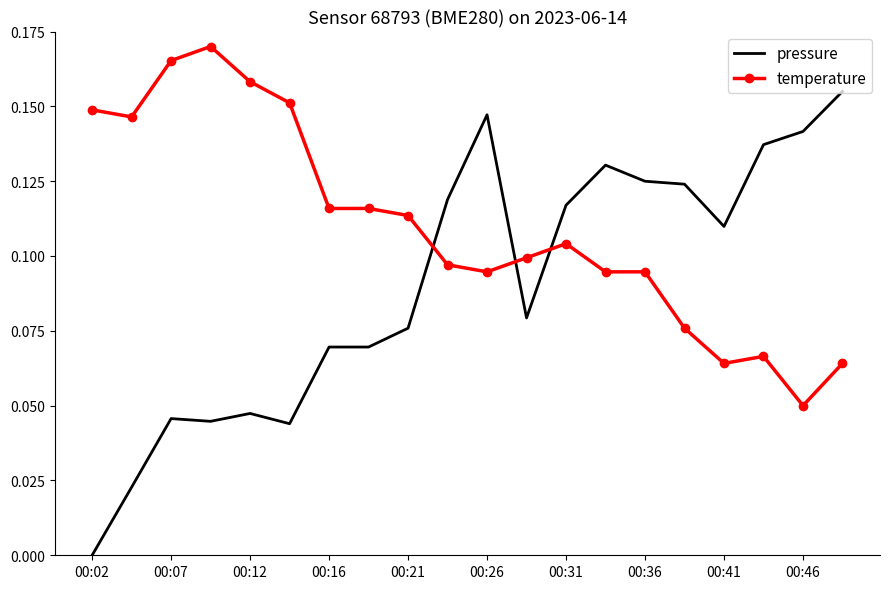

What are all the series names shown in the legend?

pressure, temperature